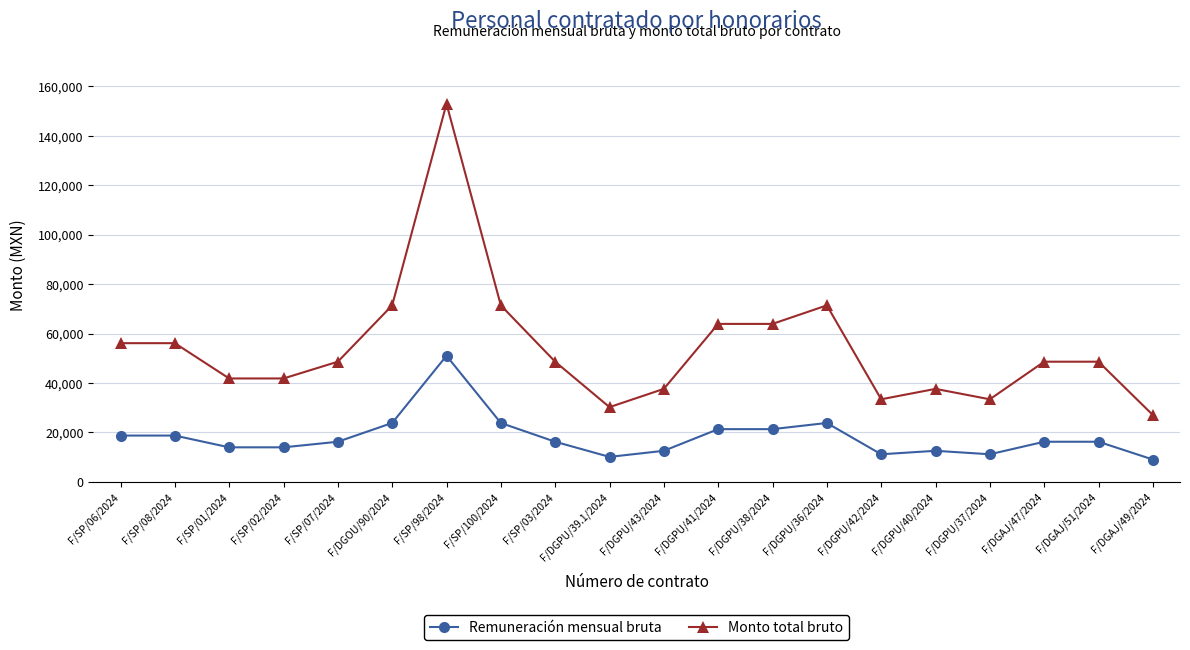

What is the label of the 13th point from the left?

F/DGPU/38/2024